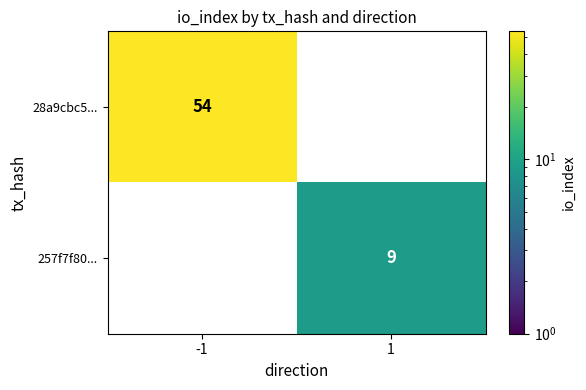

Is it true that 257f7f80... equals 16.1 at 1?

False